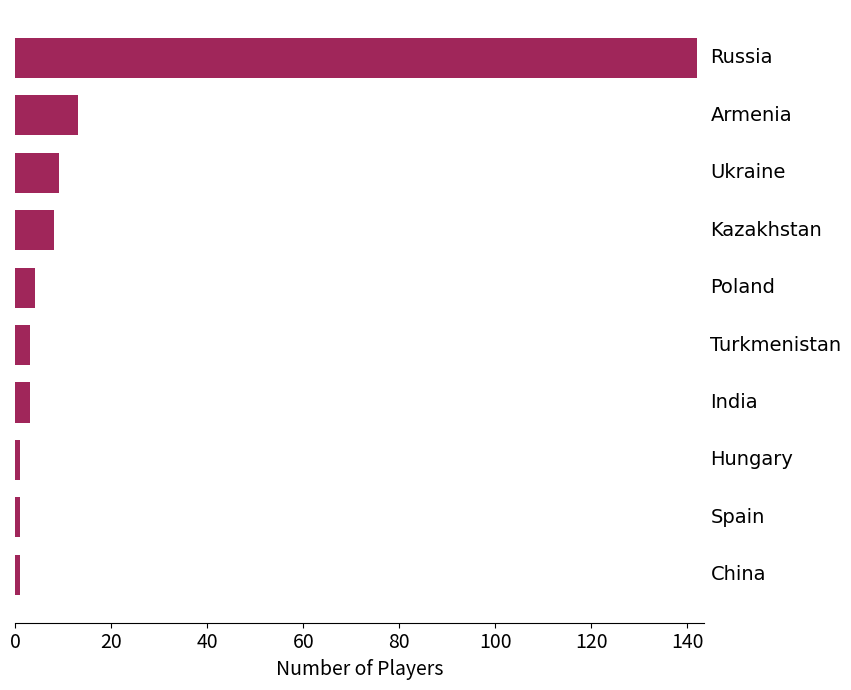

How many data points are less than 4?

5